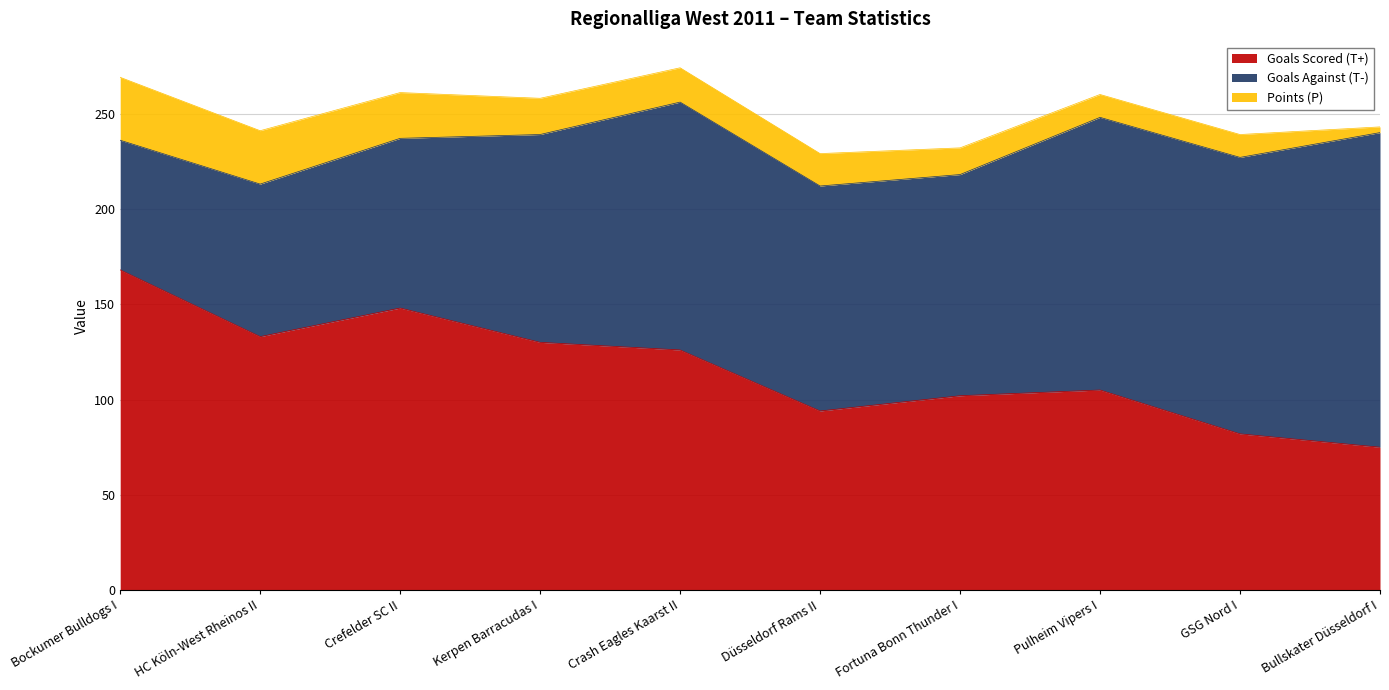

What is the sum of all Goals Scored (T+) values?

1163